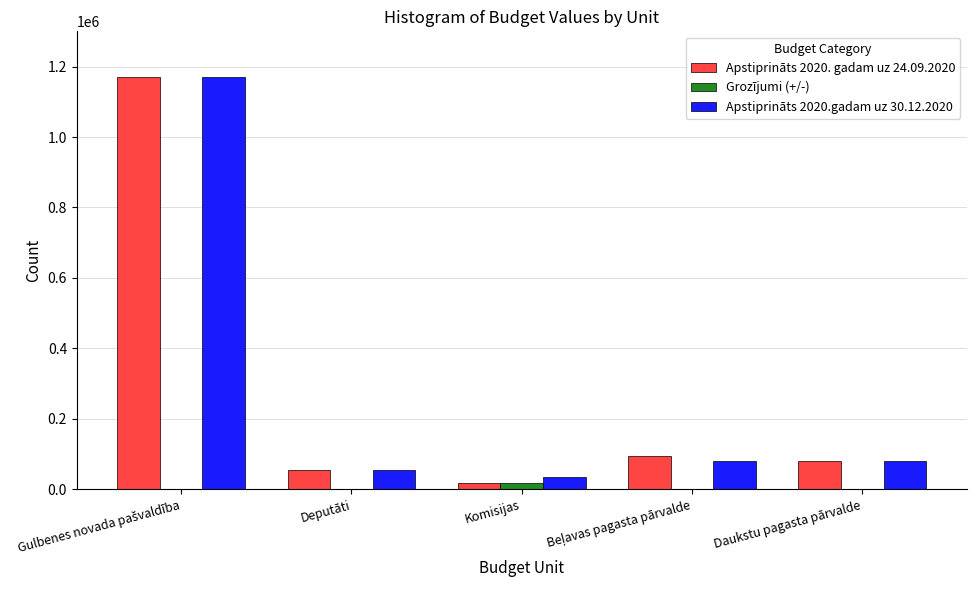

What is the total value across all series at Daukstu pagasta pārvalde?

163184